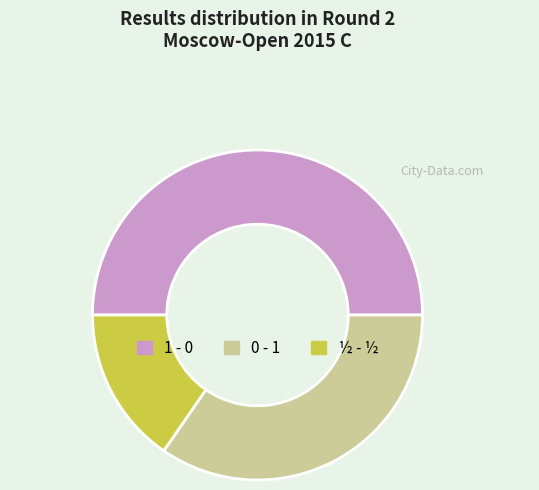

Do 1 - 0 and ½ - ½ together represent more than half of the pie?

Yes